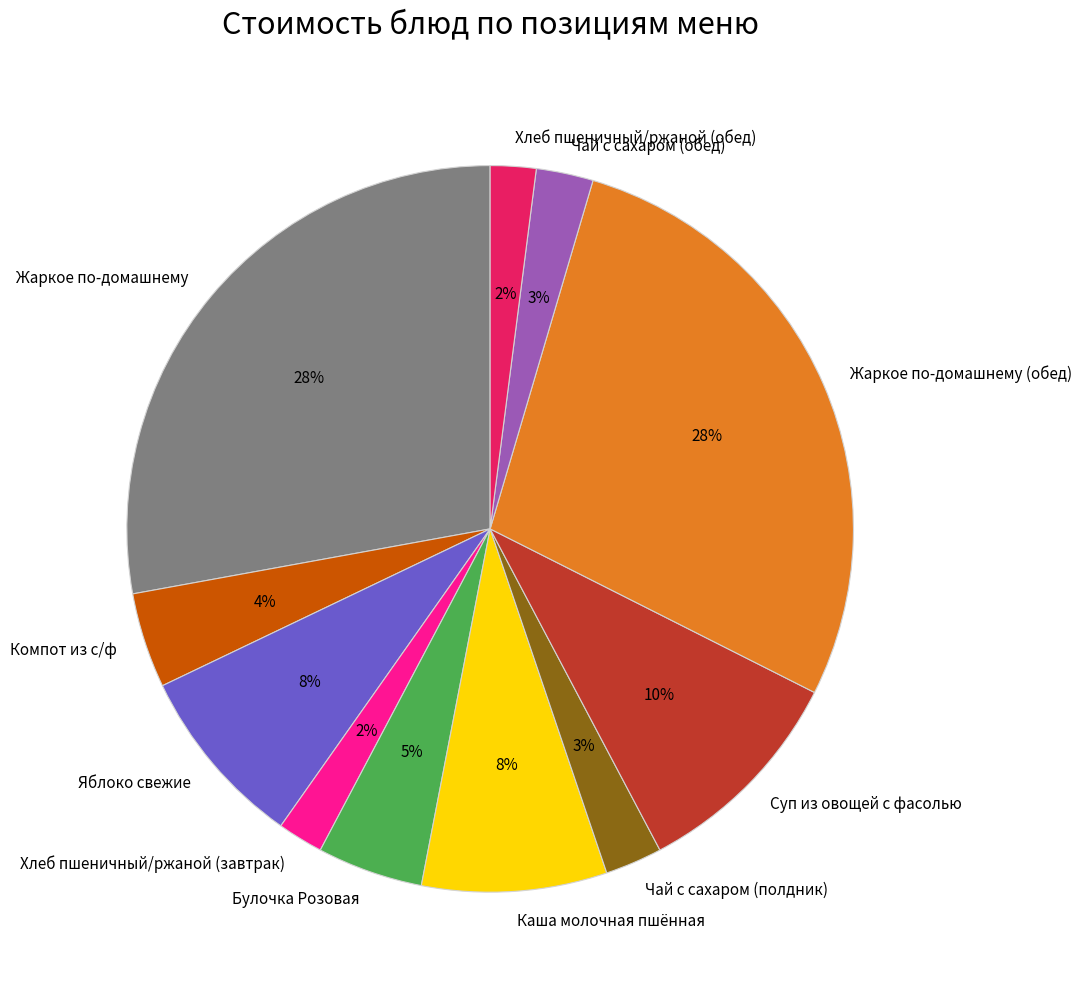

How many segments does this pie chart have?

11